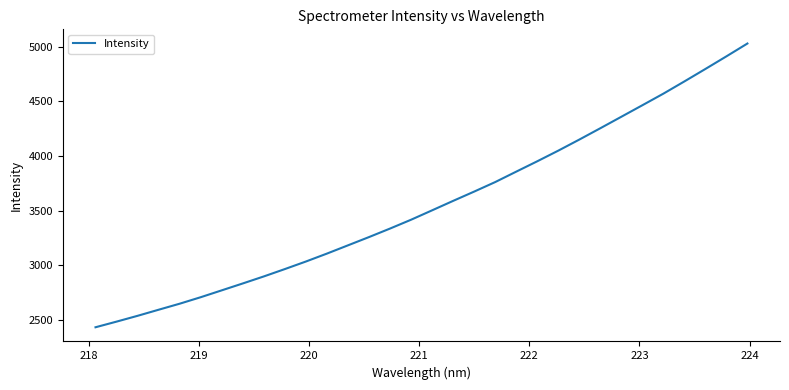

True or false: the data has more than 0 interior local peaks.

False